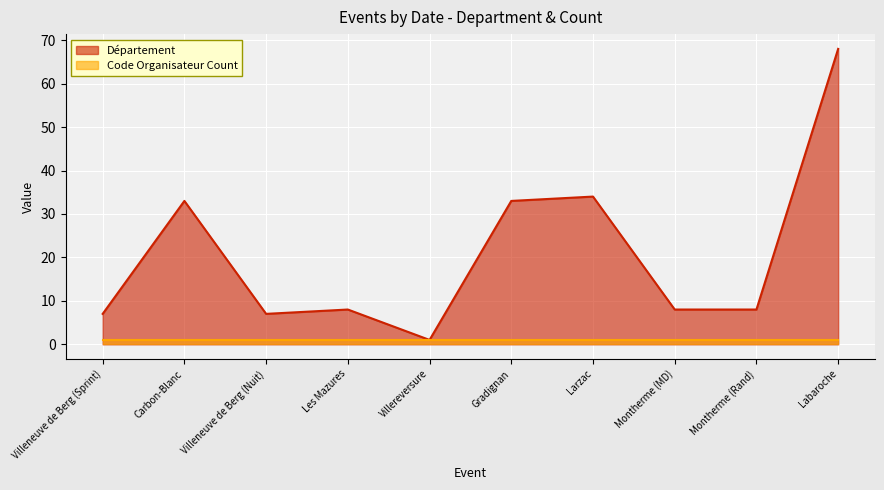

How many interior local peaks (higher than both neighbors) does the data have?

3